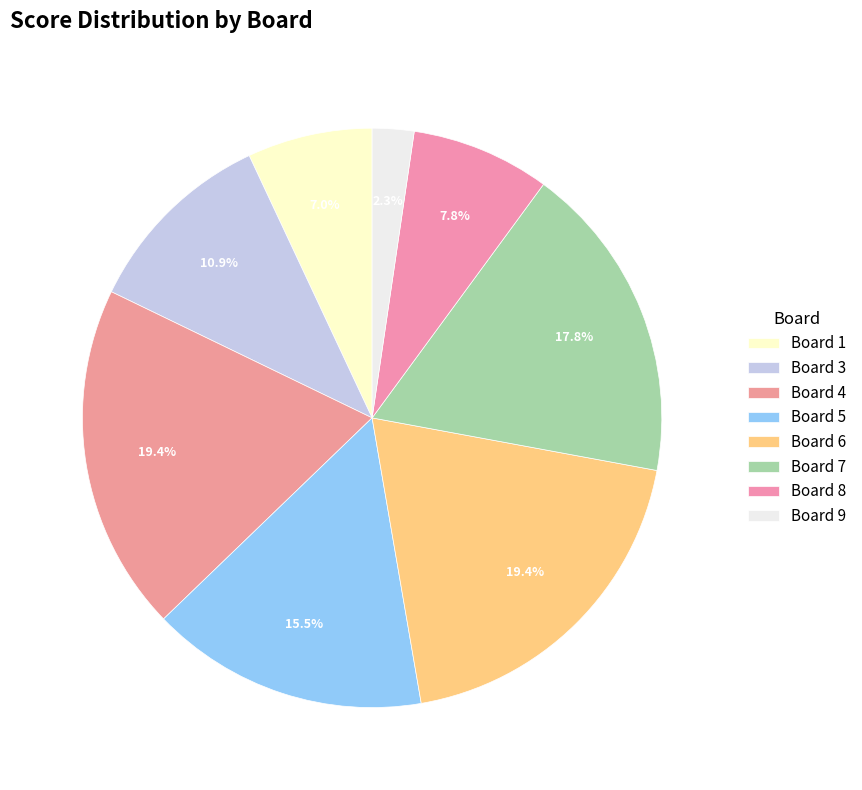

Between Board 7 and Board 8, which is larger?

Board 7